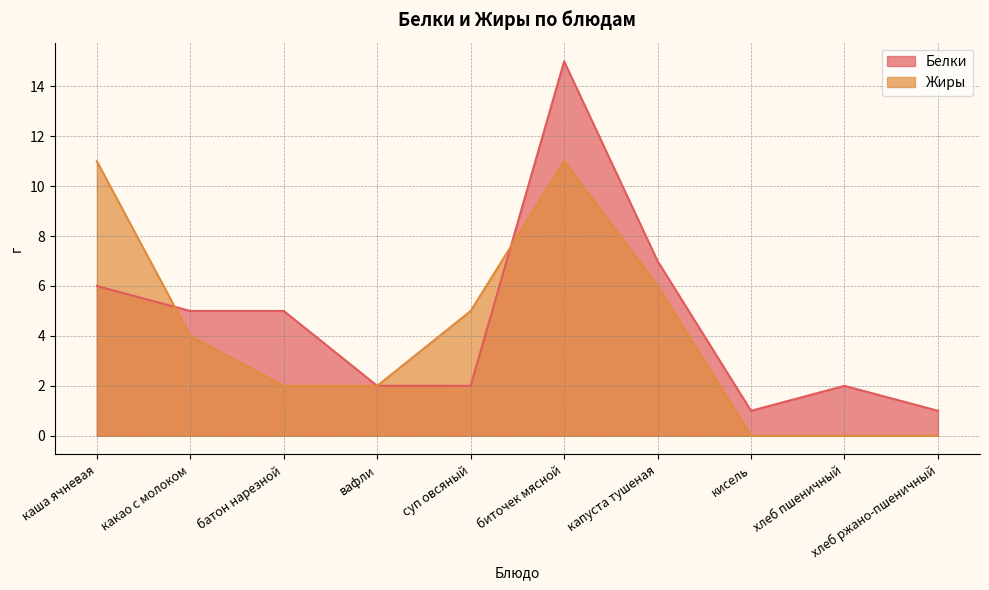

Between какао с молоком and биточек мясной, which series saw the biggest shift?

Белки